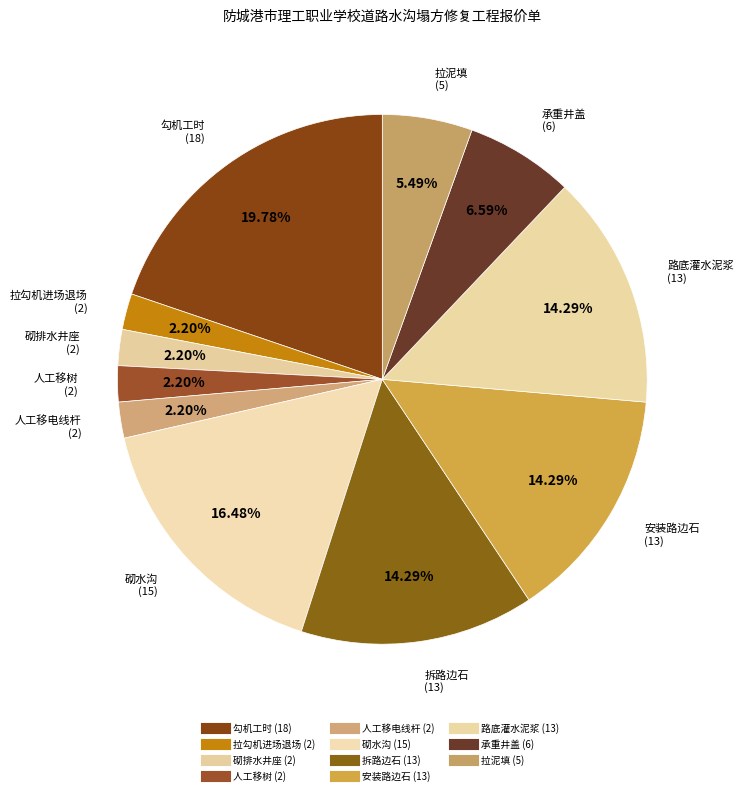

Is 拆路边石 the majority of the pie?

No